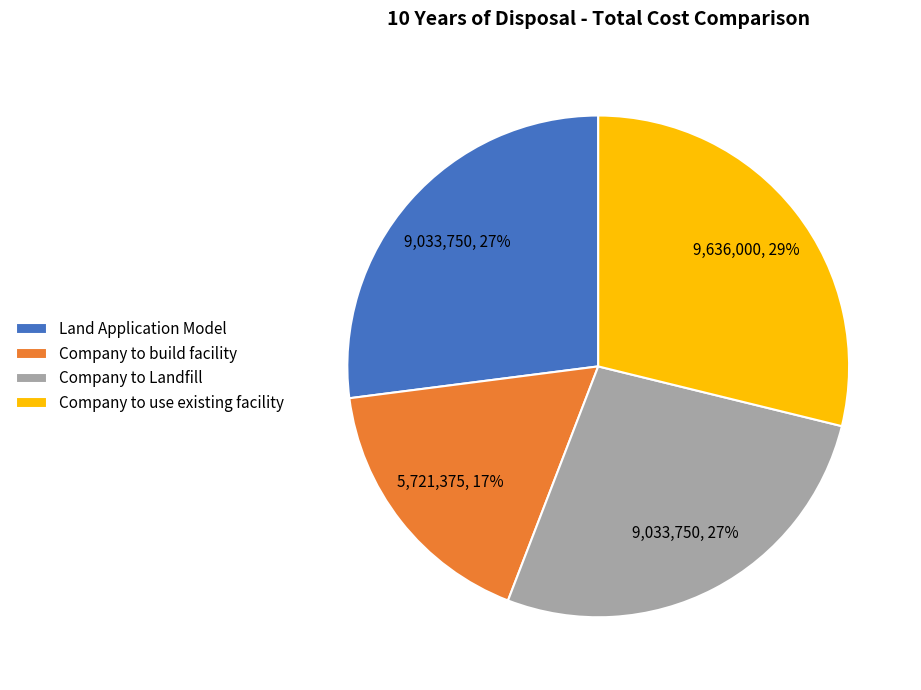

Does Company to Landfill account for over 50% of the chart?

No